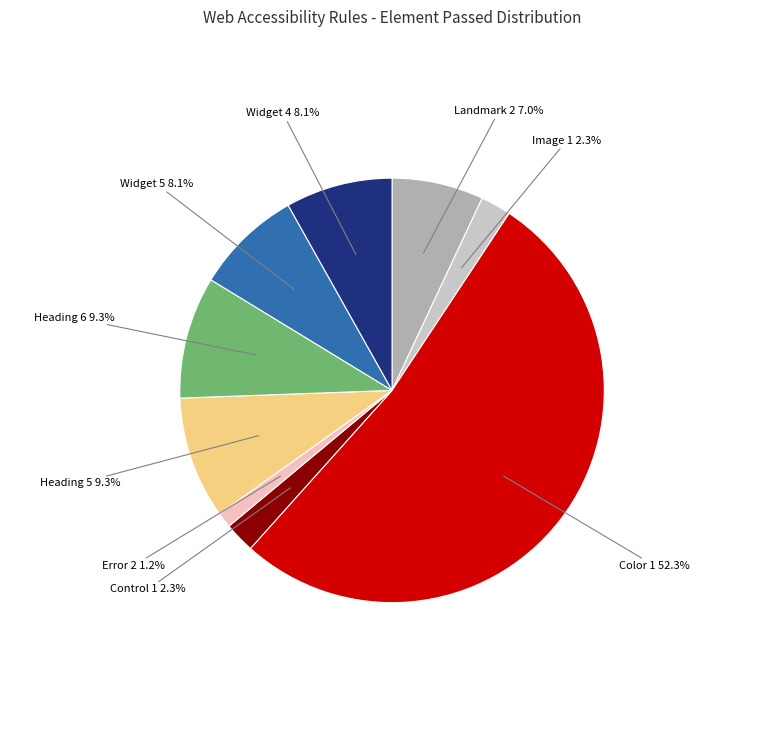

How many slices are in this pie chart?

9